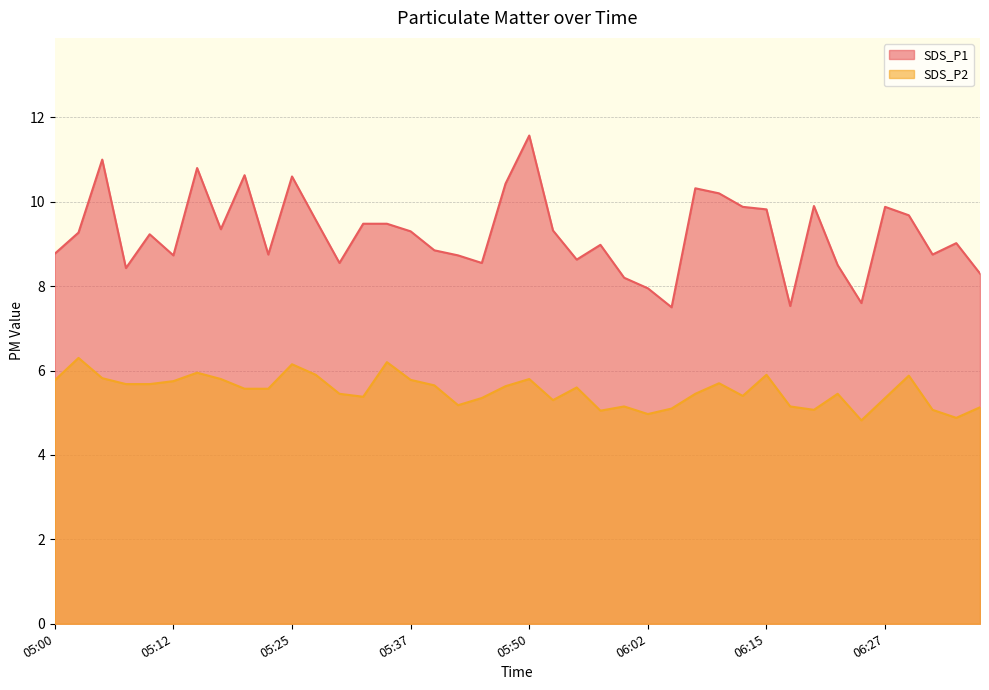

What is the highest value of the SDS_P1 series?

11.6